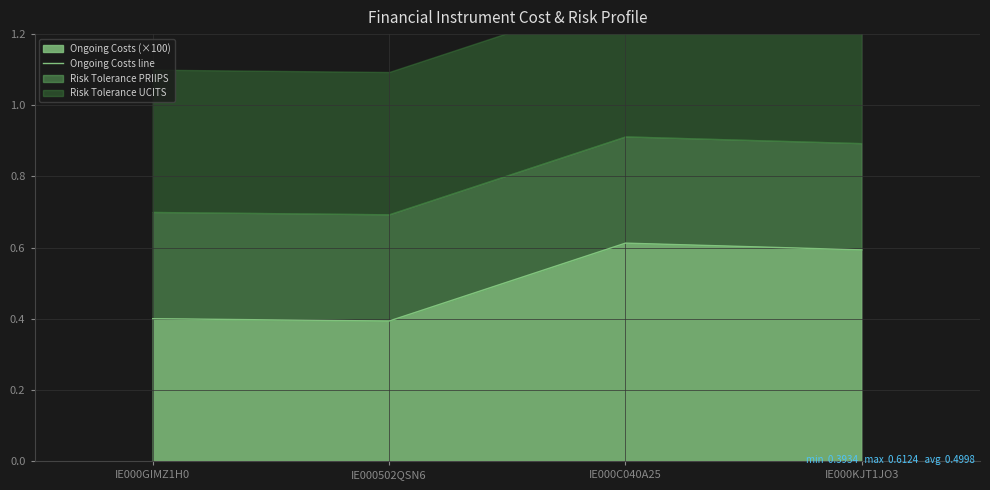

What is the difference between the values at IE000KJT1JO3 and IE000GIMZ1H0?

0.2